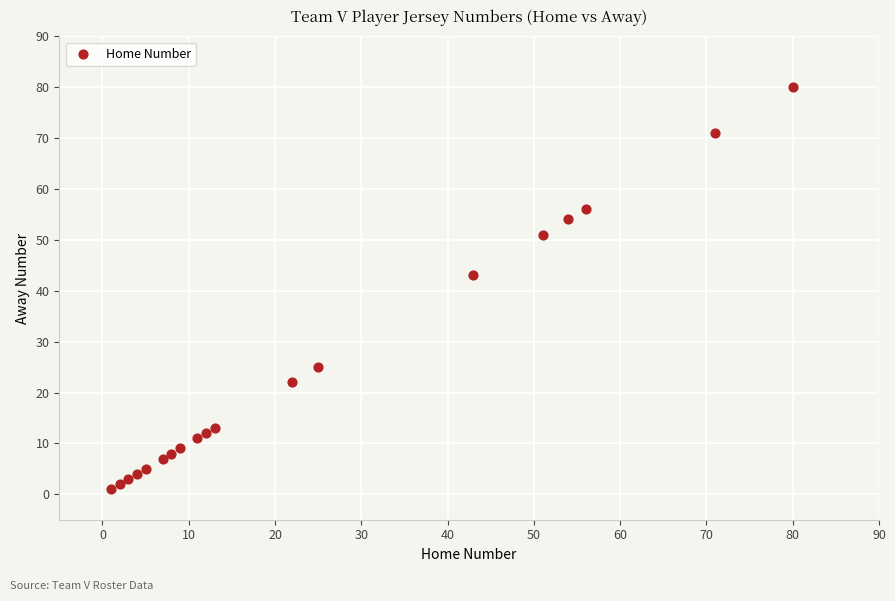

What is the range of Y values (max minus min)?

79